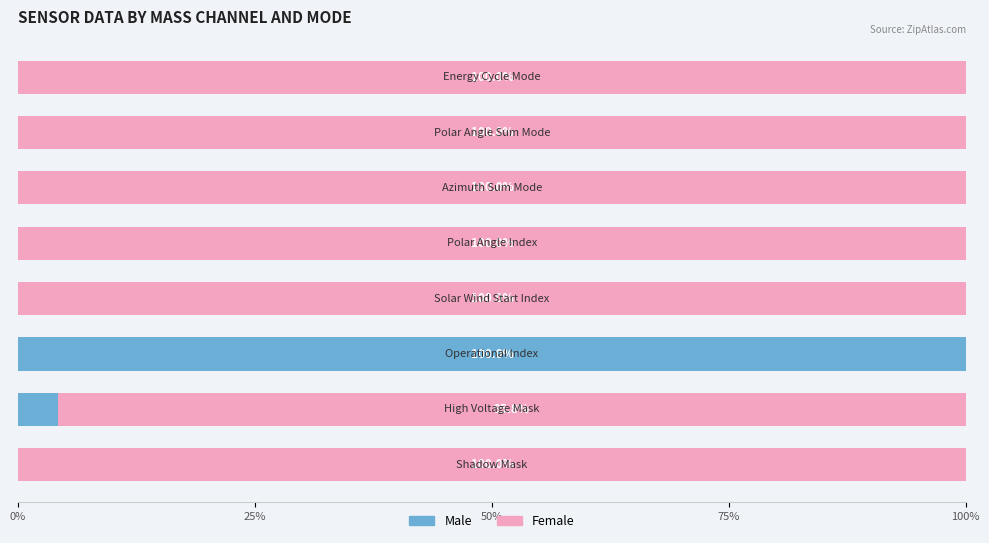

What is the highest value of the Male series?

100.0